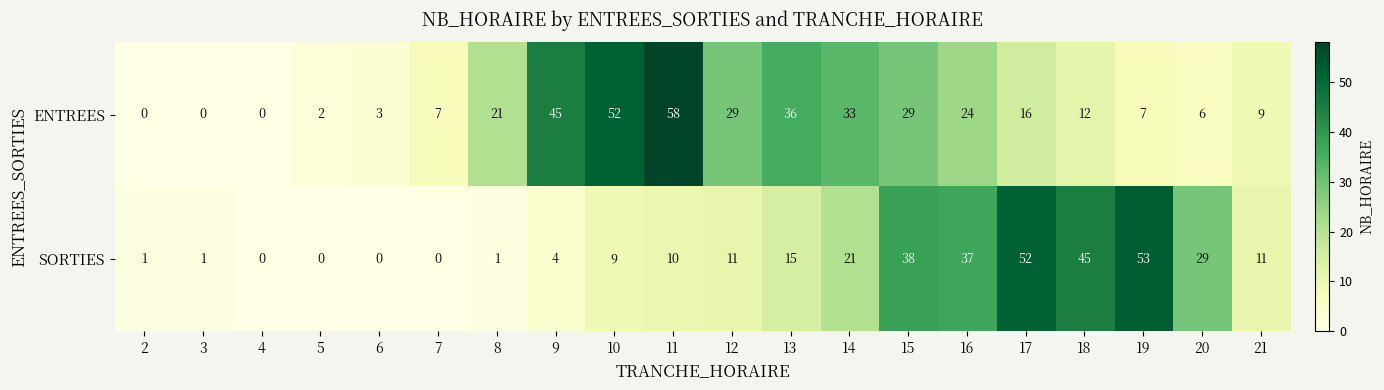

The SORTIES series shows 11 at 12. True or false?

True